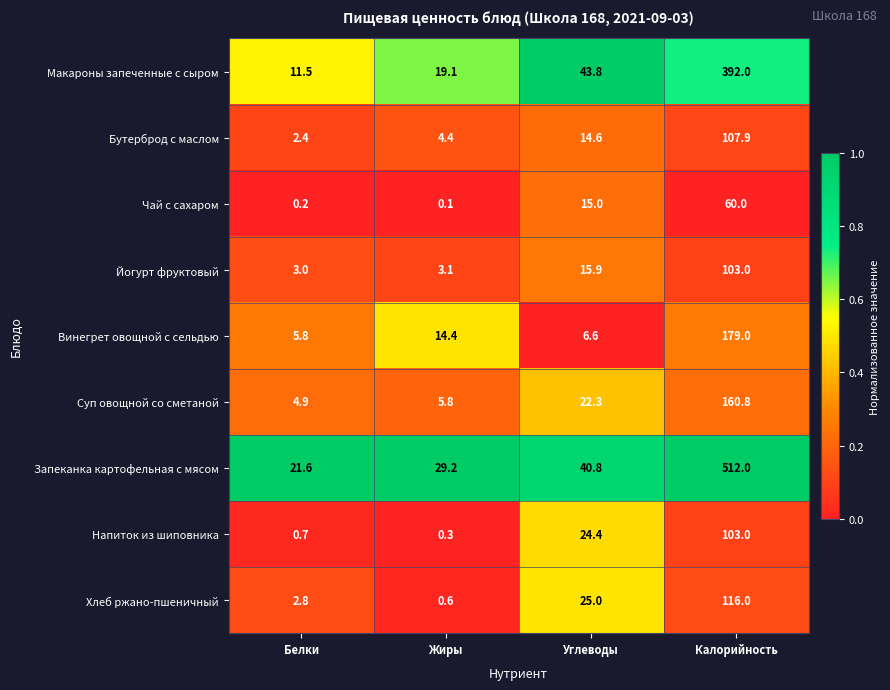

Which series has the largest range (max minus min)?

Запеканка картофельная с мясом